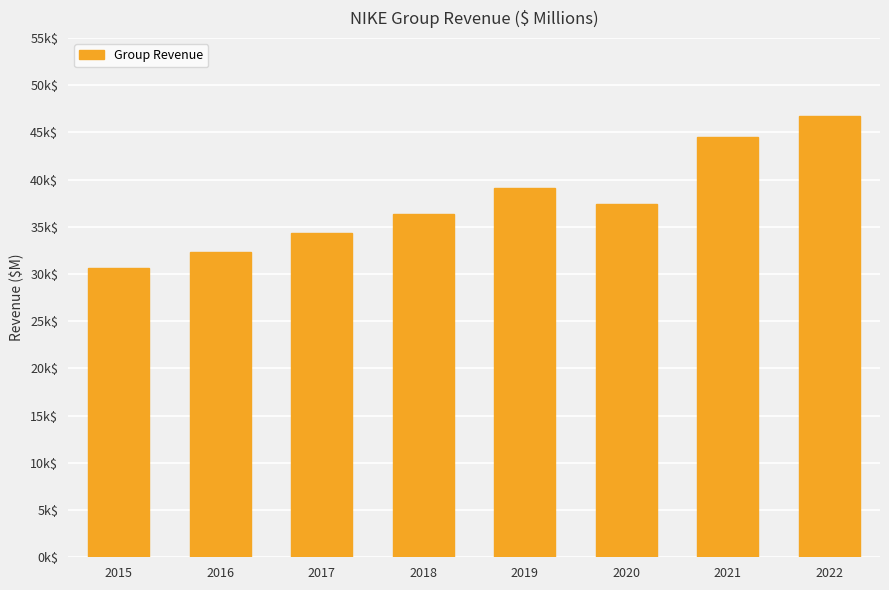

The chart shows a value of 37403 at 2020. True or false?

True